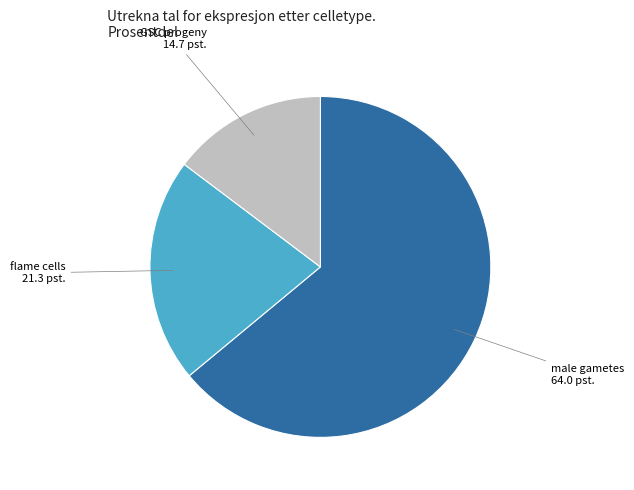

Does any single category account for the majority?

Yes